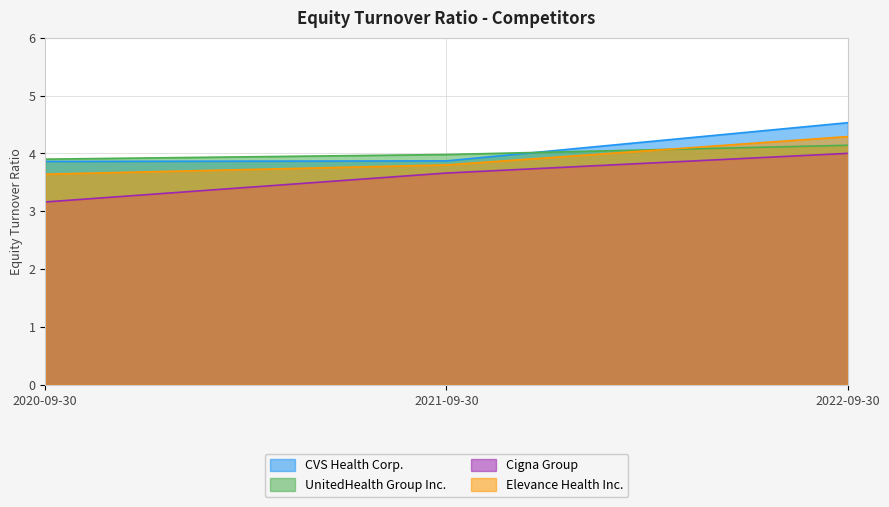

Read the Cigna Group value at 2022-09-30.

4.0